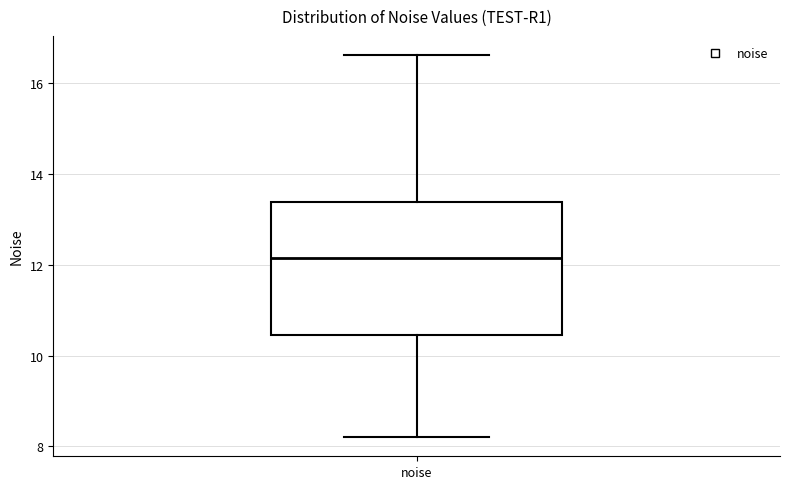

Read this box plot against the y-axis: the position of the median line, the range covered by the box, and the ends of both whiskers. The values are not printed on the chart, so give them approximately, as read against the axis.

median 12.2, box 10.4 to 13.4, whiskers 8.2 to 16.6